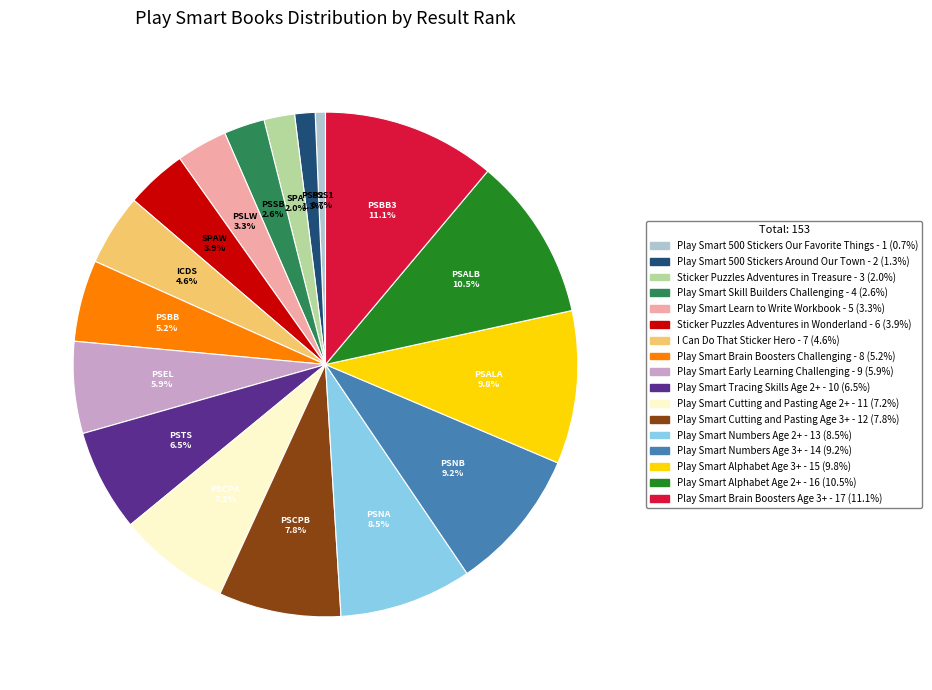

Does any single category account for the majority?

No